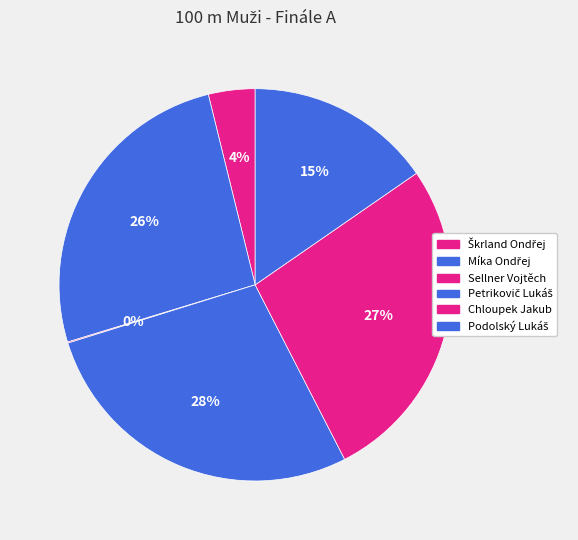

Between Chloupek Jakub and Sellner Vojtěch, which is larger?

Chloupek Jakub